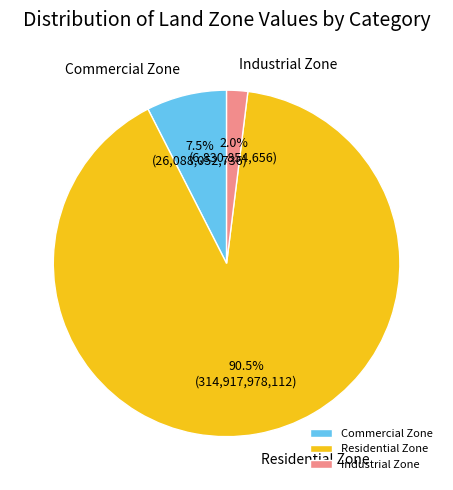

What is the largest slice in the pie chart?

Residential Zone